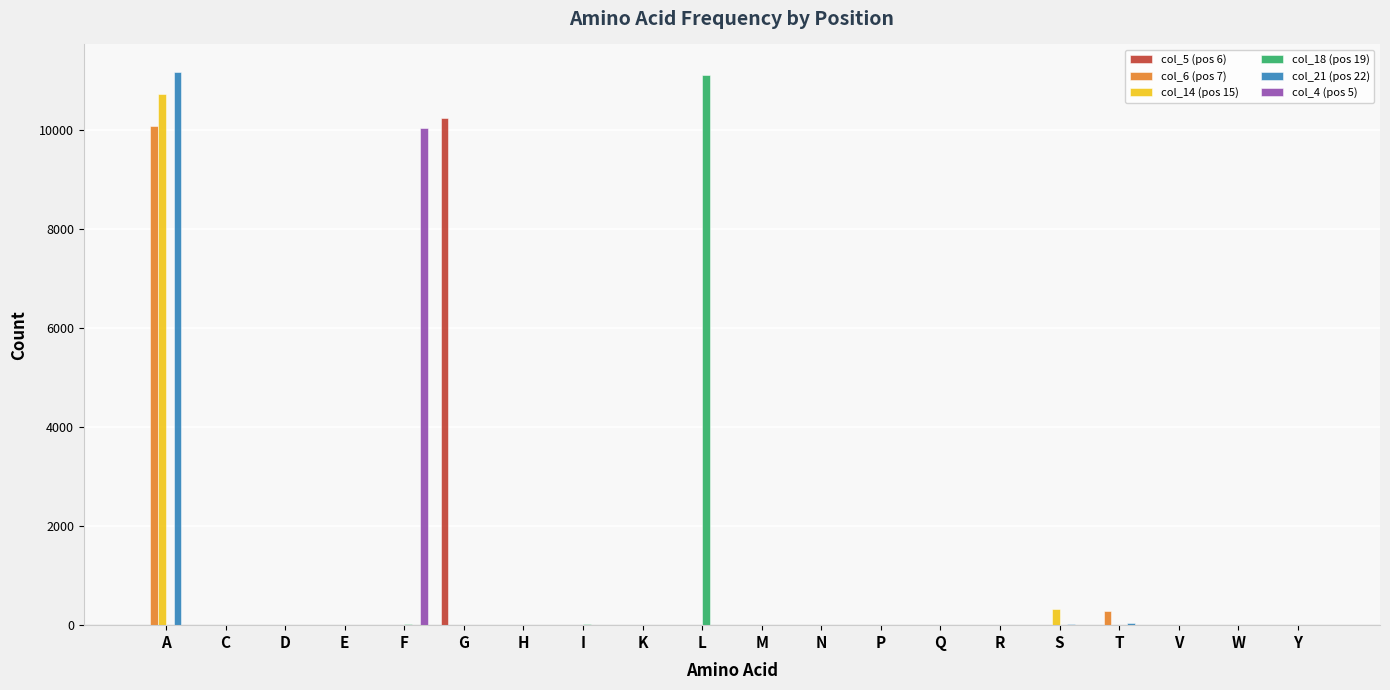

At which category is the sum across all series the highest?

A